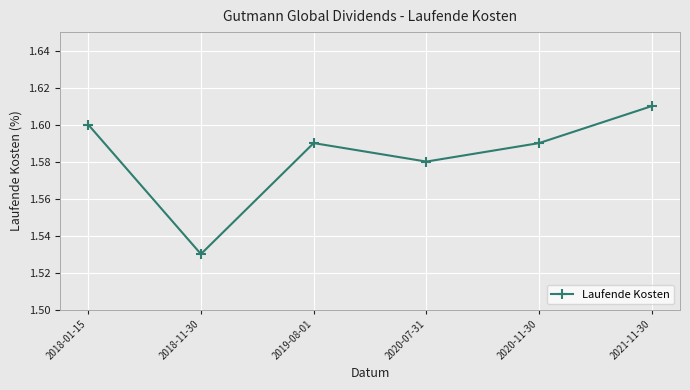

Which has a higher value, 2018-11-30 or 2018-01-15?

2018-01-15